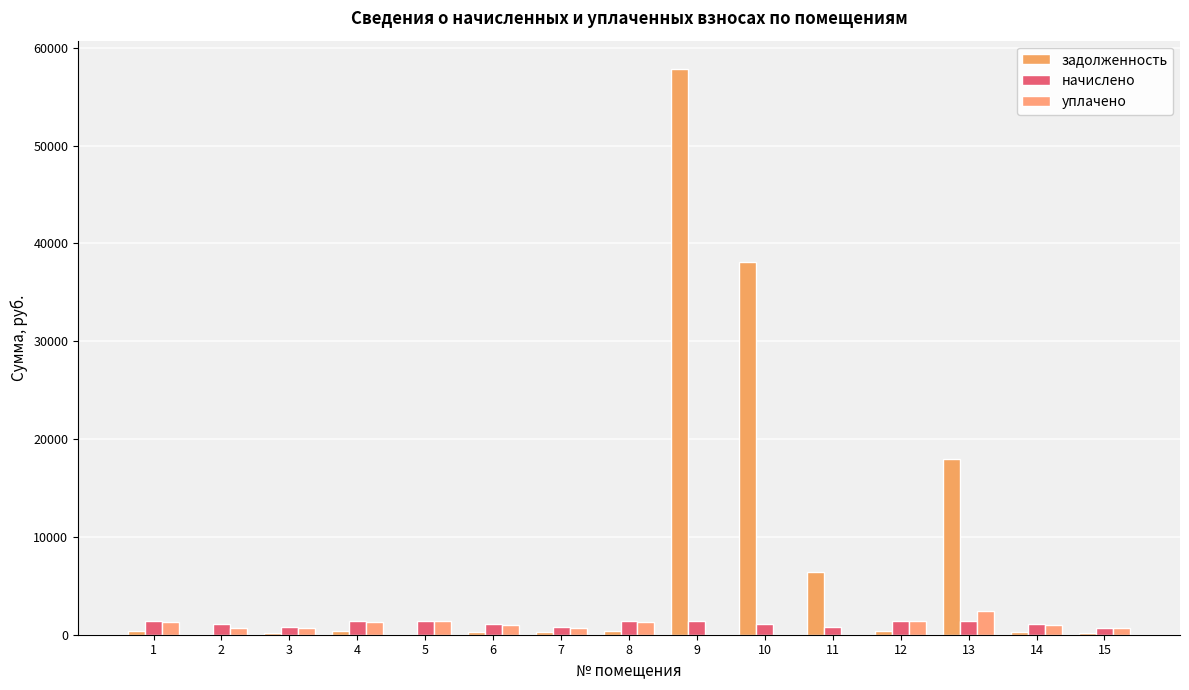

Between 1 and 7, which series saw the biggest shift?

начислено